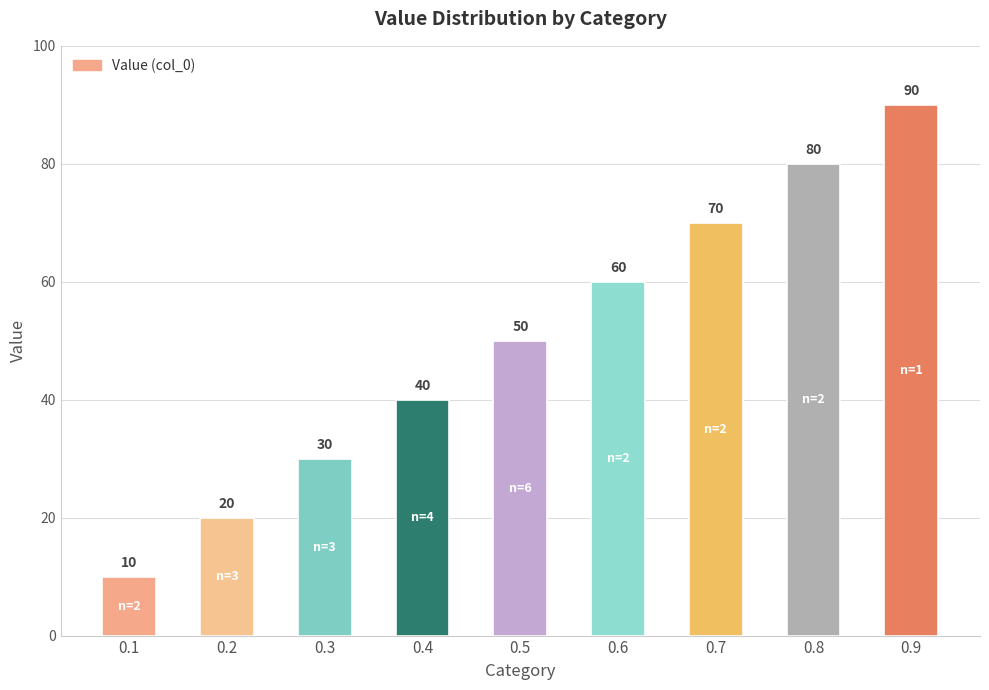

Where is the data nearest to the value 50?

0.5